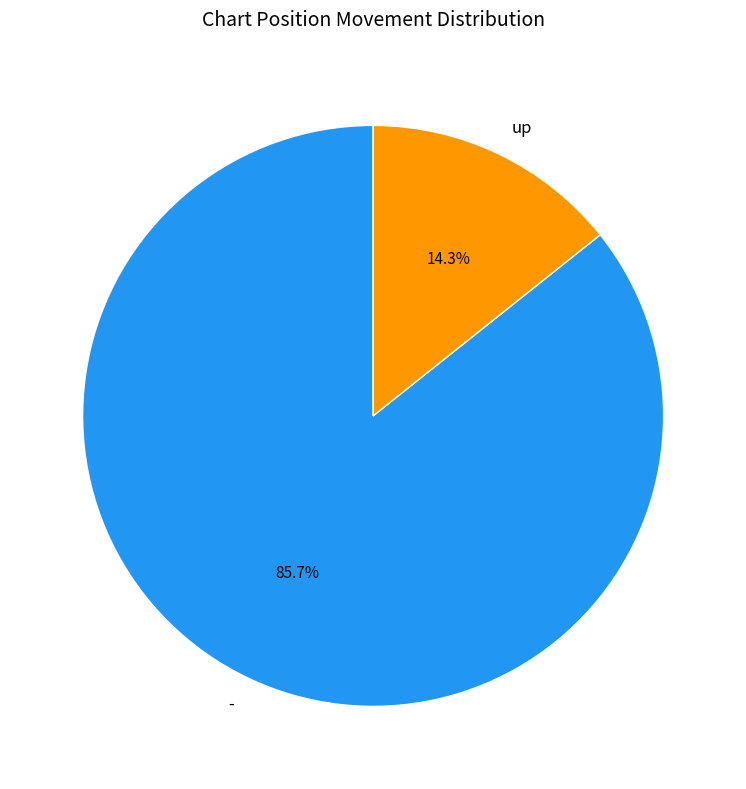

Rank the categories by value from highest to lowest.

-, up